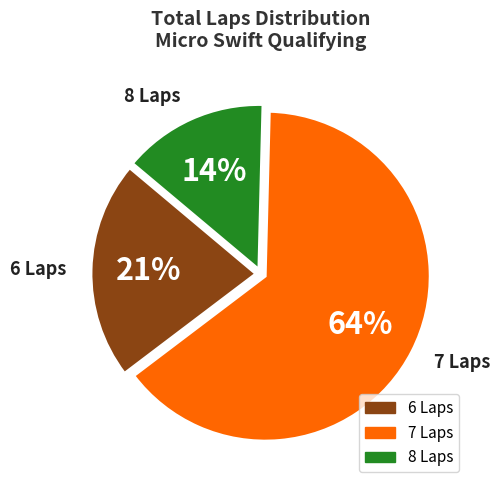

Rank the categories by value from highest to lowest.

7 Laps, 6 Laps, 8 Laps